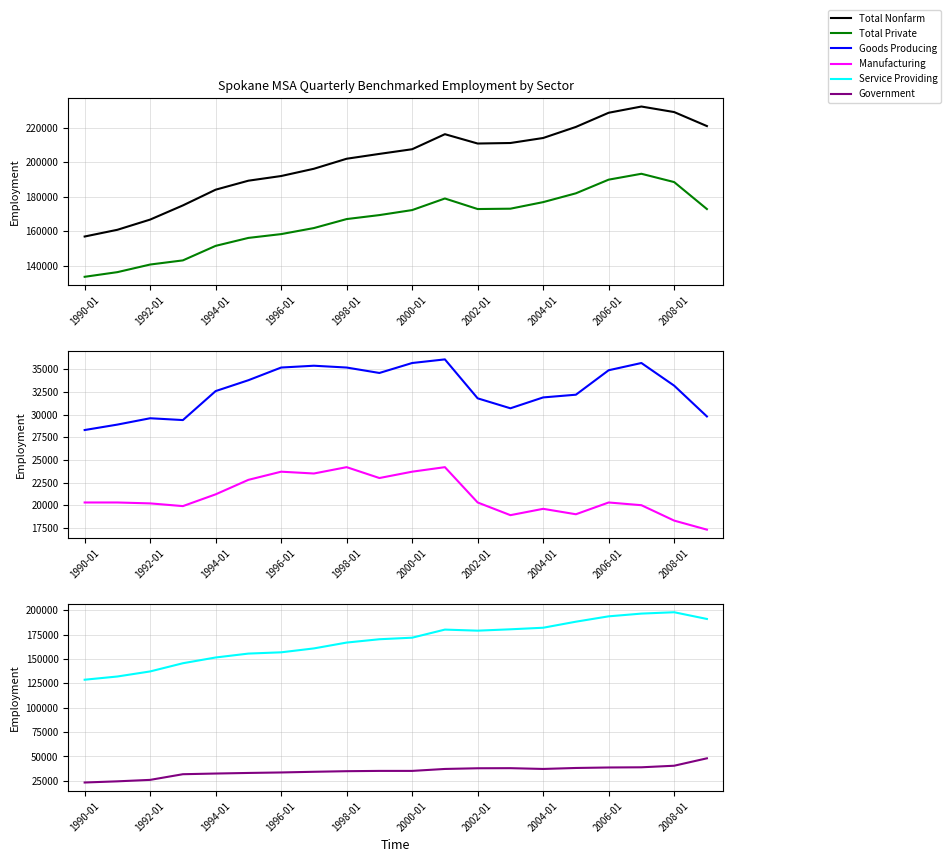

The value of Goods Producing at 2008-01 is 47557. True or false?

False